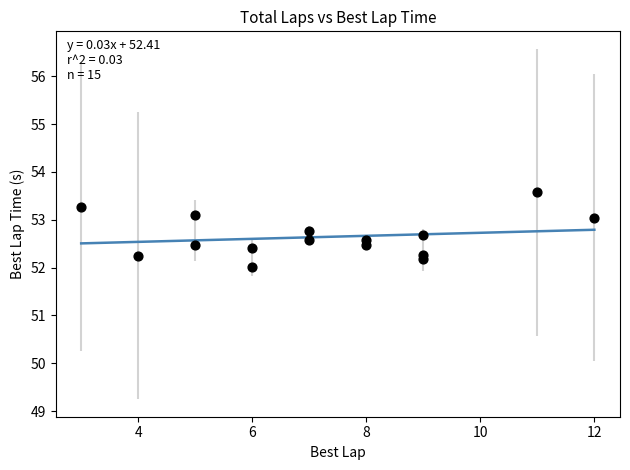

What is the range of X values (max minus min)?

9.0